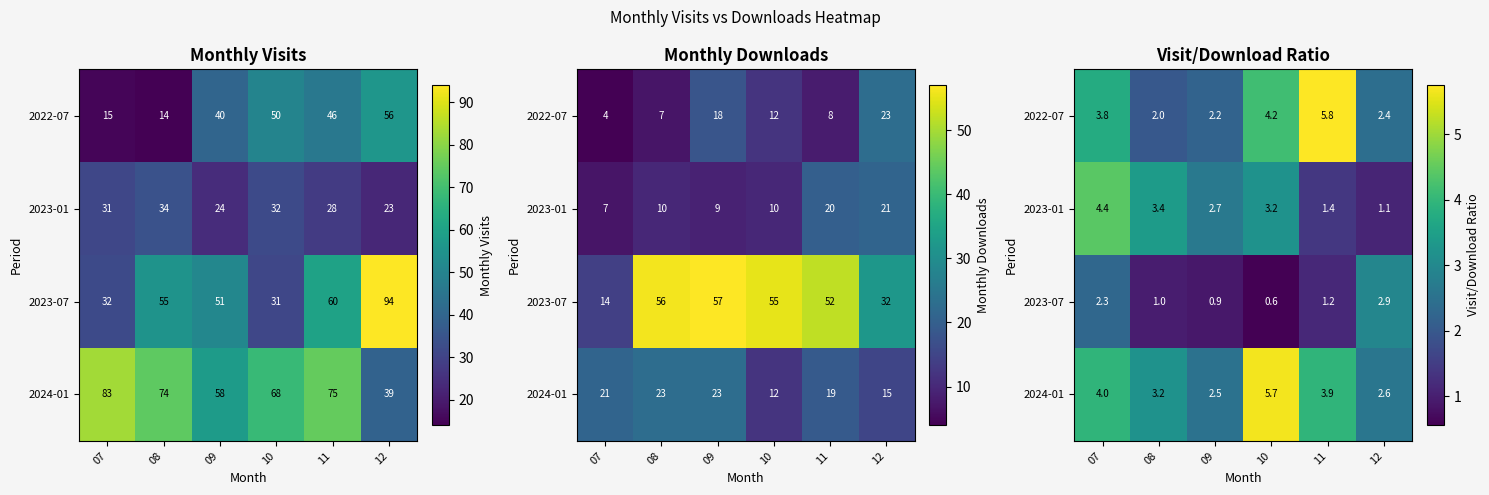

True or false: 2024-01 has a value of 2.5 at 09.

True